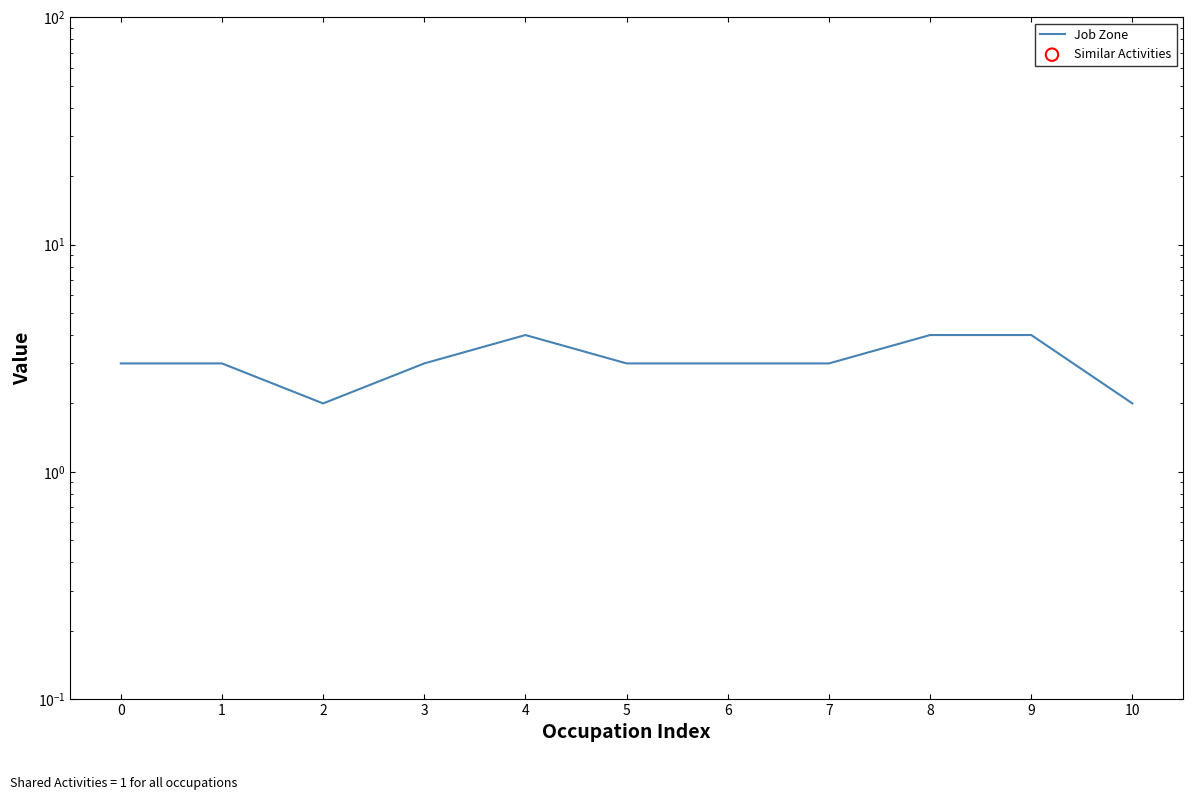

Is the value of Job Zone at 0 greater than the value of Similar Activities at 6?

Yes